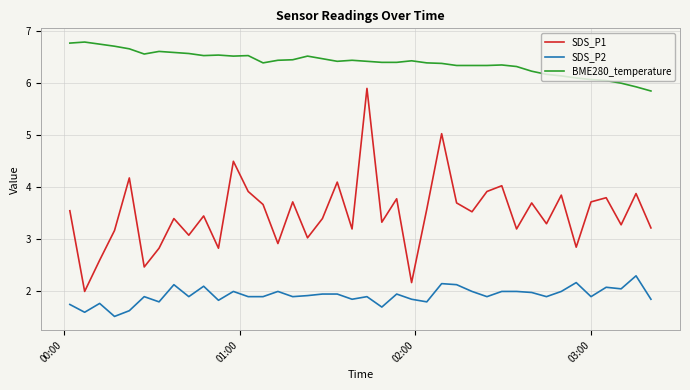

Which series has the largest range (max minus min)?

SDS_P1